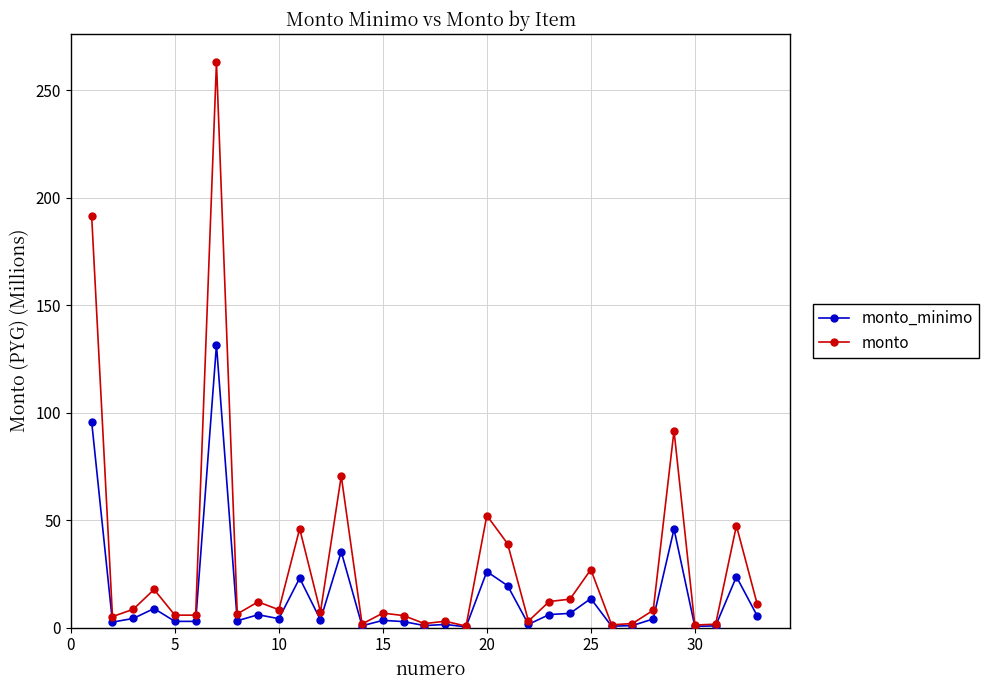

Which series has the largest range (max minus min)?

monto